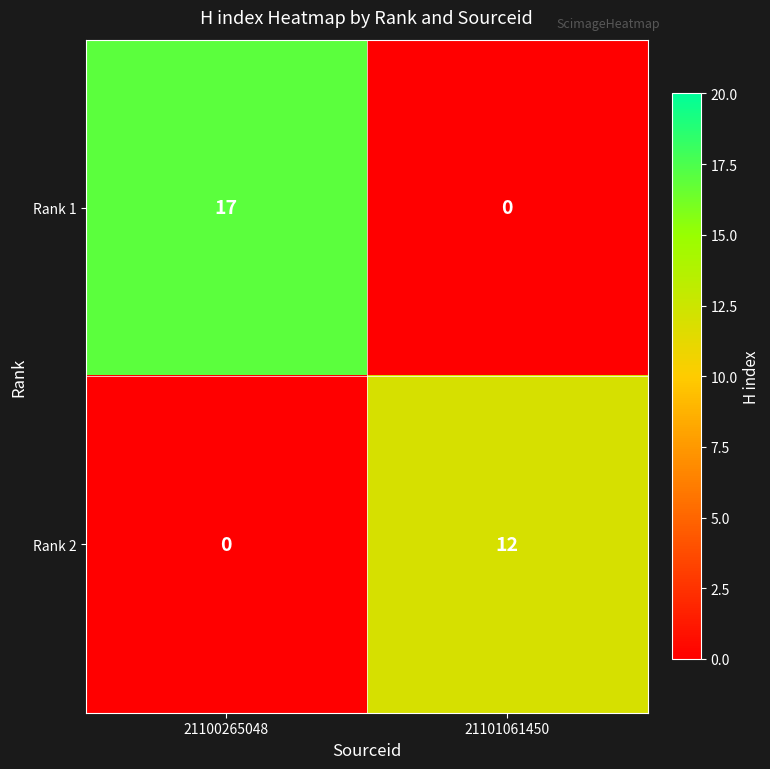

At which label does Rank 2 reach its peak?

21101061450